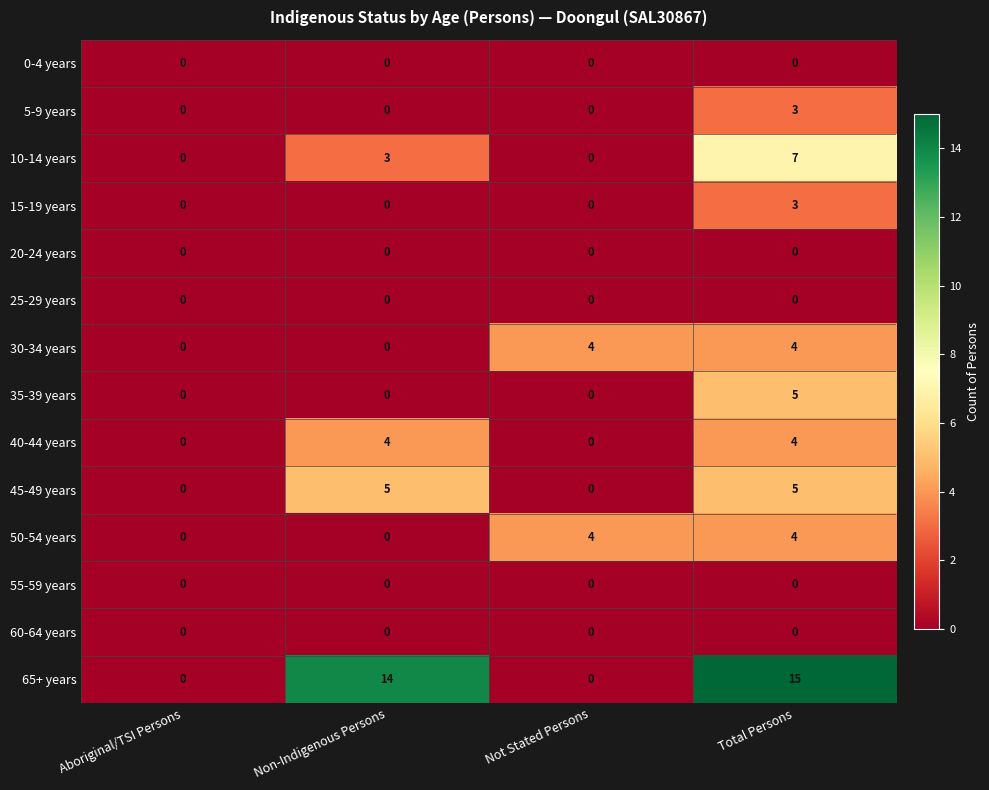

What is the sum of all 35-39 years values?

5